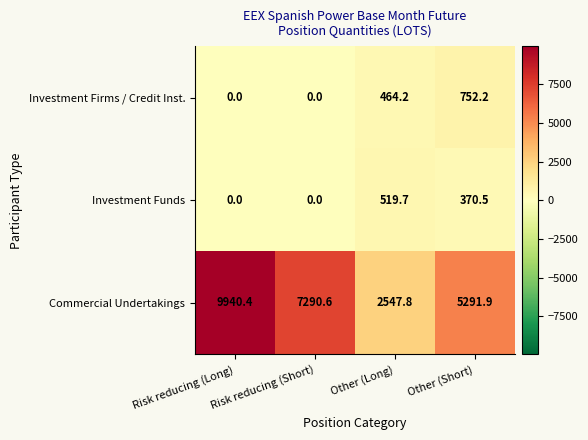

What is the difference between the highest and lowest values at Other (Short)?

4921.4